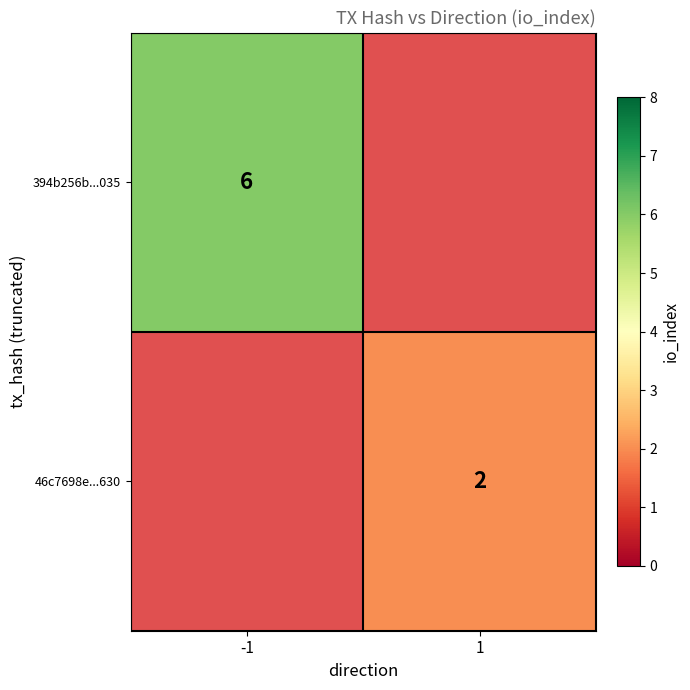

The 394b256b...035 series shows 9 at -1. True or false?

False